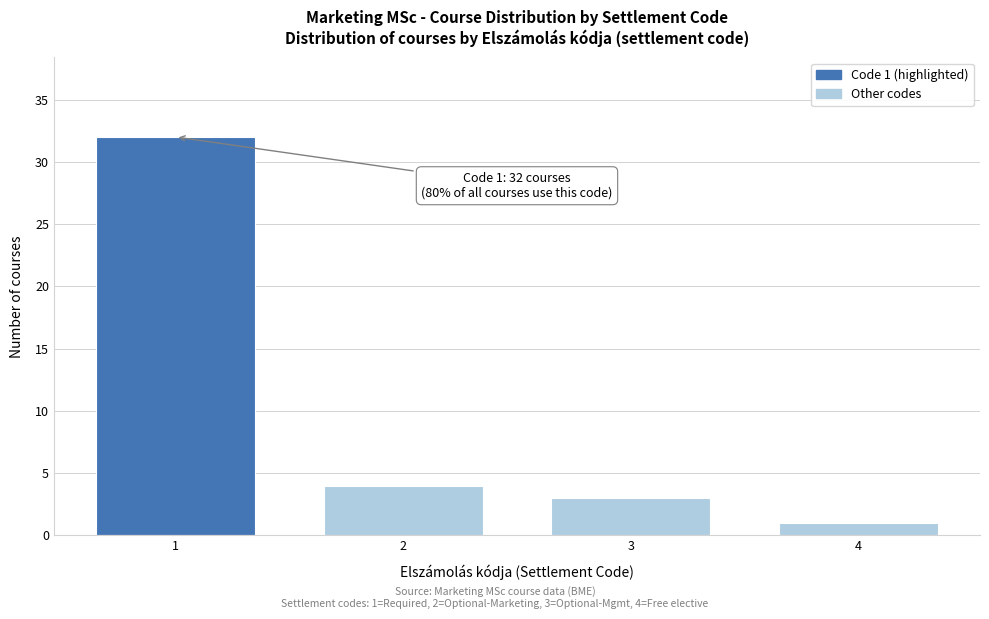

Reading right to left, extract all data points from this chart.

1	3	4	32